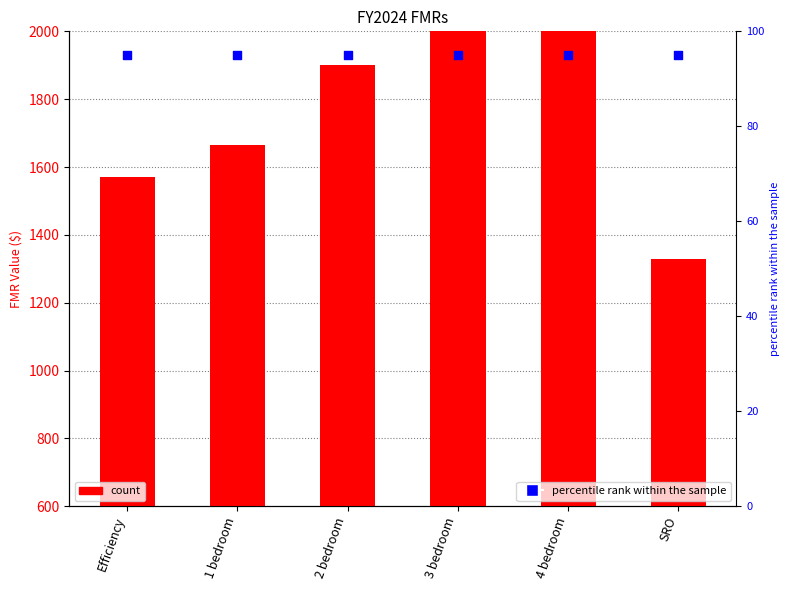

Which series has the largest total across all categories?

count